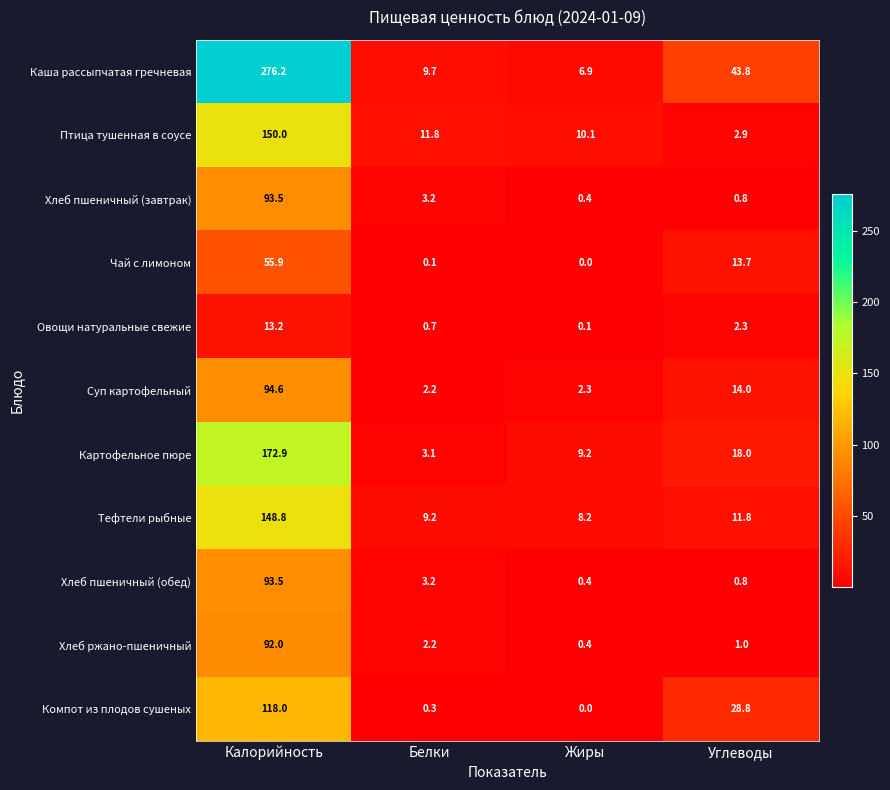

At which category does the chart reach its minimum across all series?

Жиры